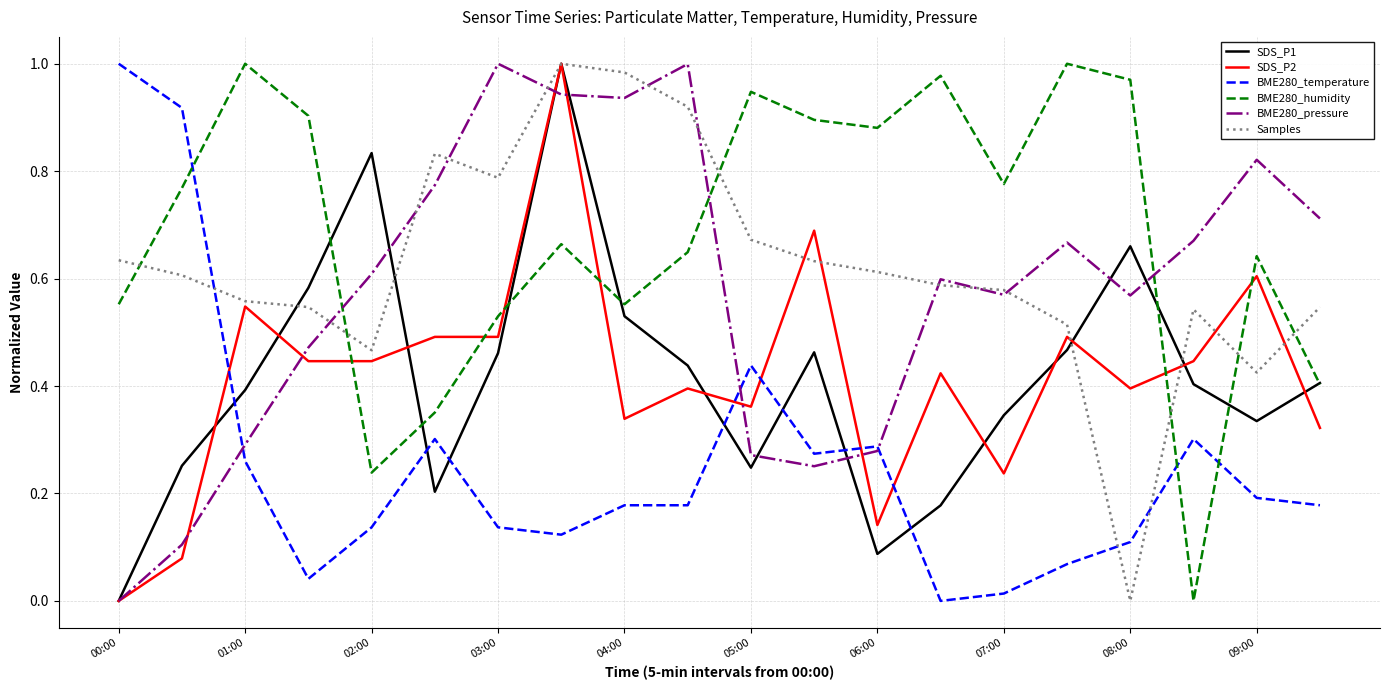

Which series has the largest total across all categories?

BME280_humidity